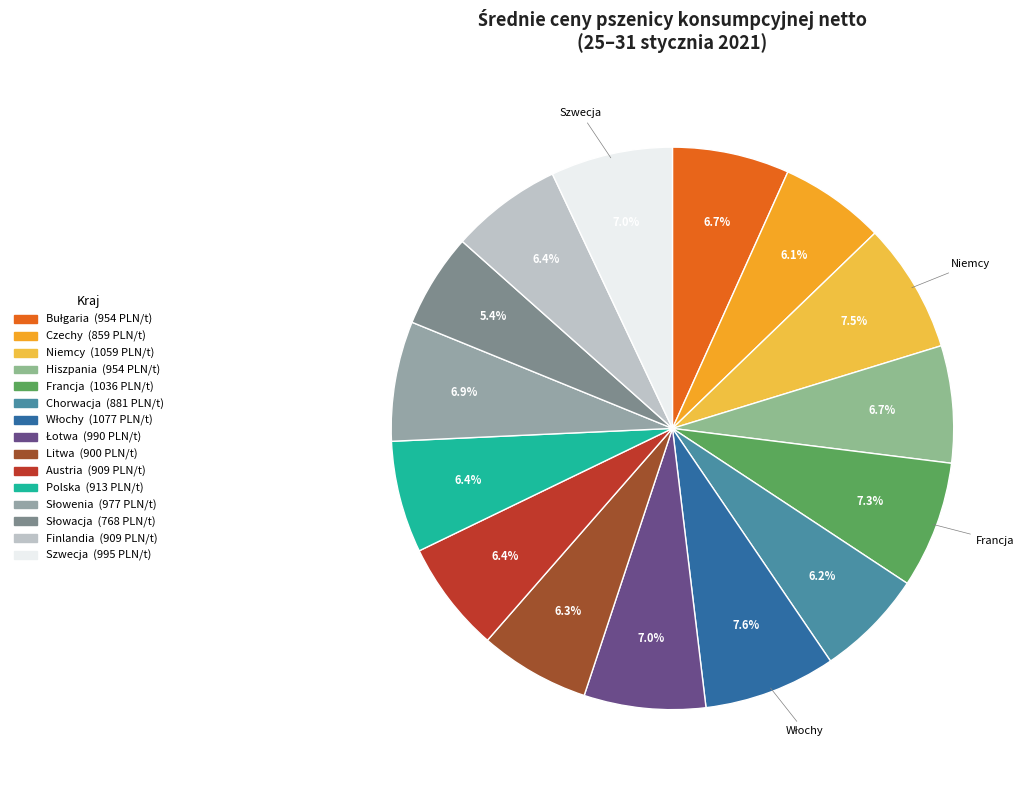

What percentage is NOT represented by Hiszpania?

93.3%